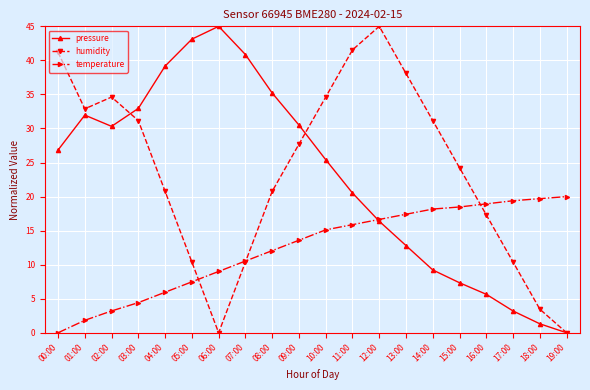

What is the average value of the temperature series?

12.4